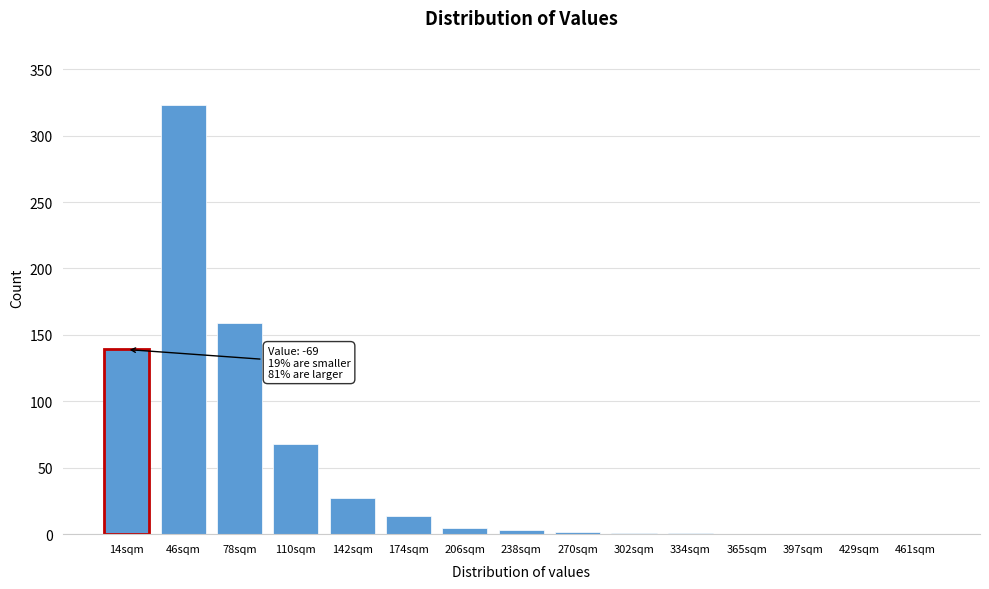

What is the sum of all values?

742